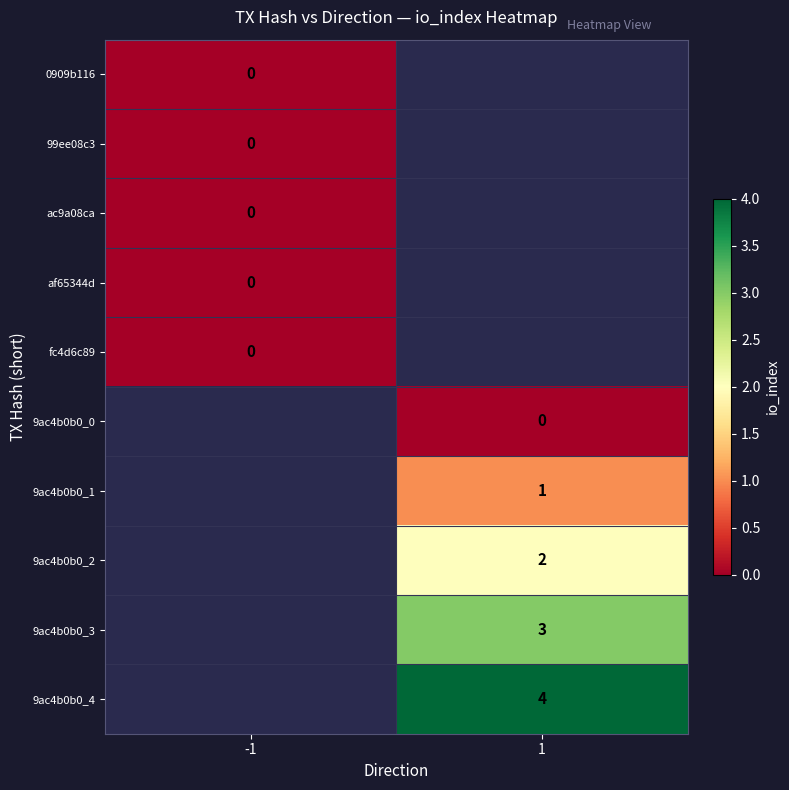

Is the value of 9ac4b0b0_2 at 1 greater than the value of af65344d at -1?

Yes